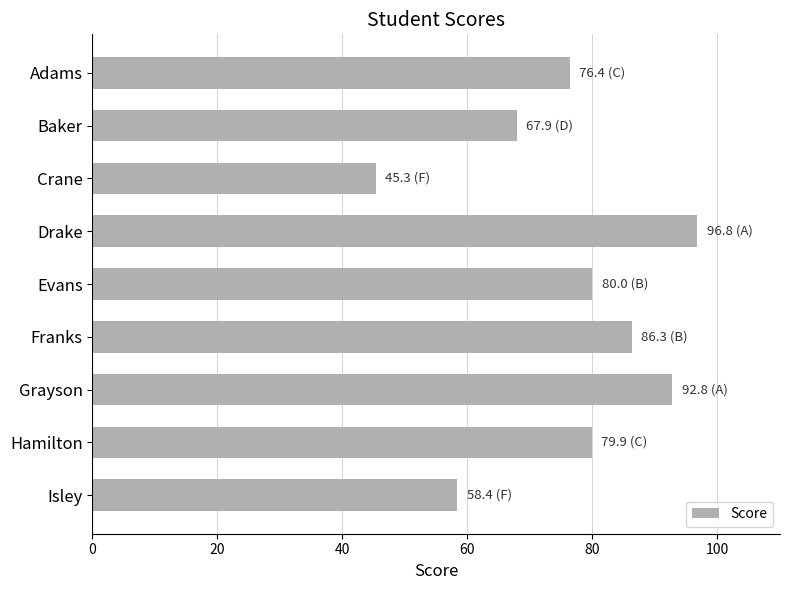

Which has a higher value, Baker or Drake?

Drake